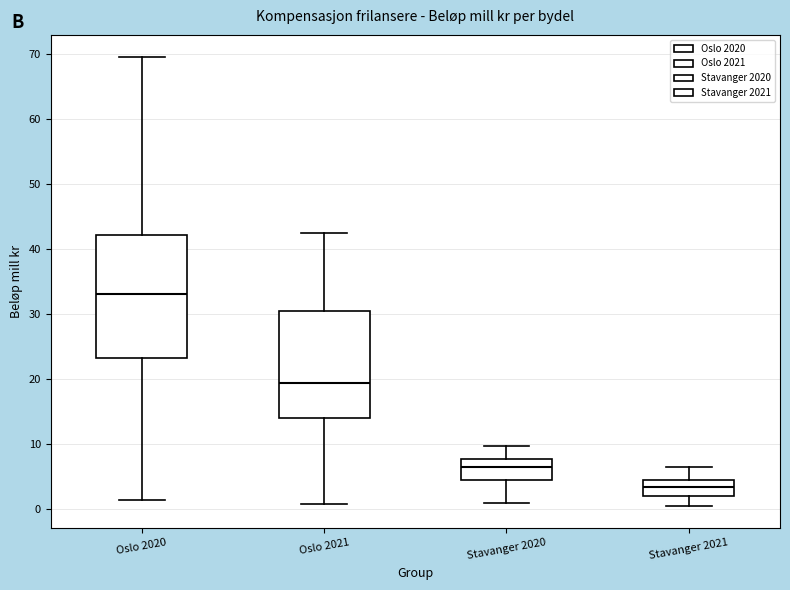

Reading left to right, transcribe this box plot: for each box, give where its median line is, the range the box spans, and where its two whiskers end, as read against the y-axis. The values are not printed on the chart, so give them approximately, as read against the axis.

Oslo 2020: median 33, box 23 to 42, whiskers 1 to 70
Oslo 2021: median 19, box 14 to 30, whiskers 1 to 42
Stavanger 2020: median 7, box 4 to 8, whiskers 1 to 10
Stavanger 2021: median 3, box 2 to 5, whiskers 1 to 7